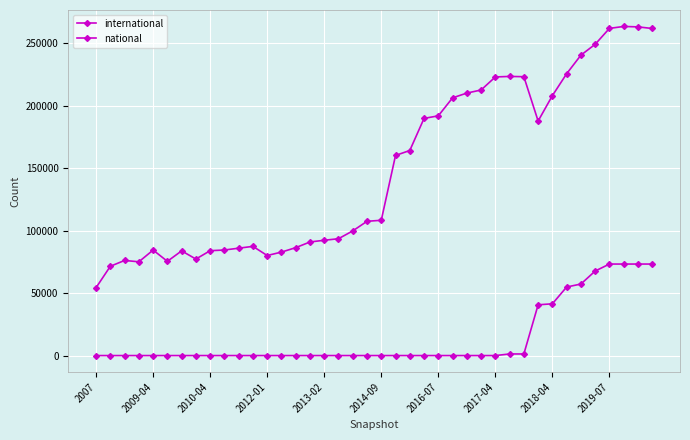

Does the chart have visible grid lines?

Yes